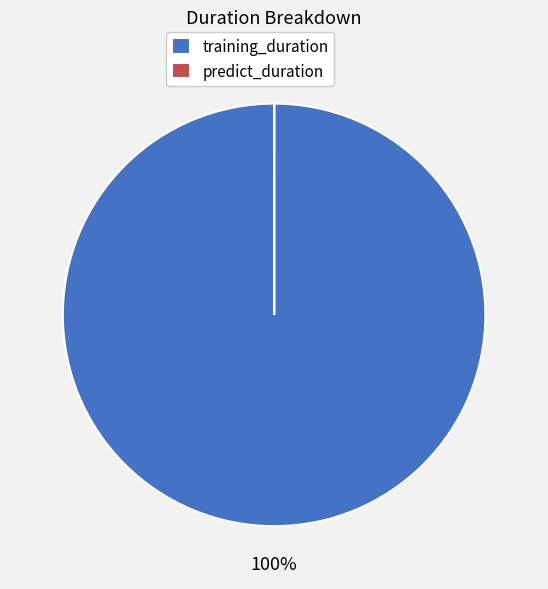

To the nearest percent, what is the average slice percentage?

50%